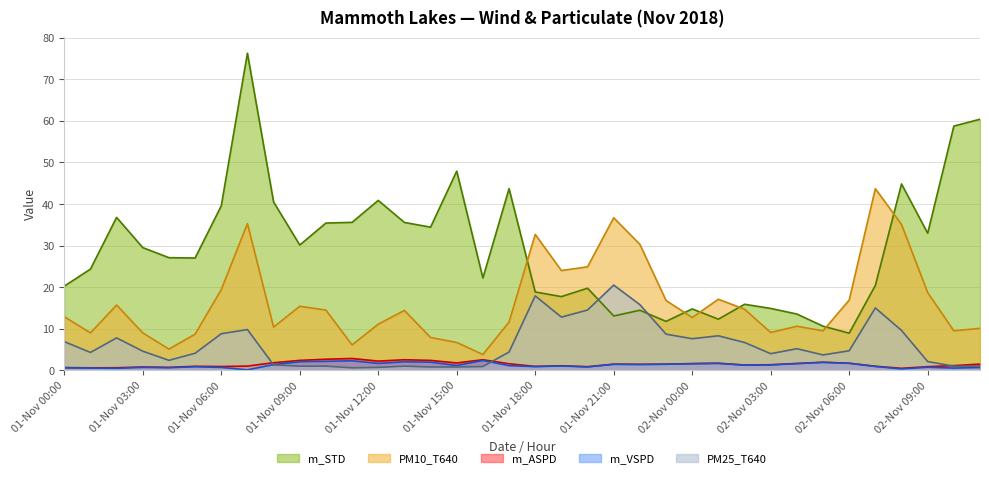

What is the label of the 18th point from the left?

01-Nov 17:00